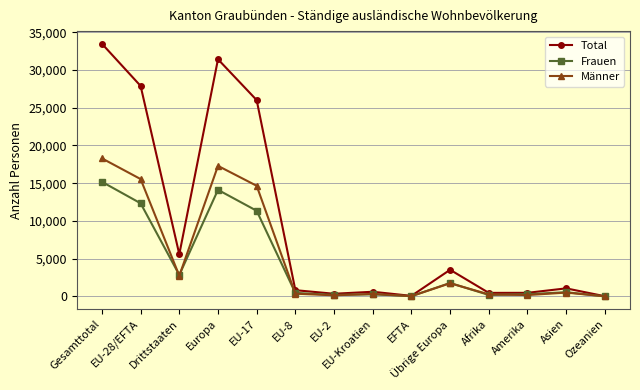

Where is the first local minimum for Männer?

Drittstaaten